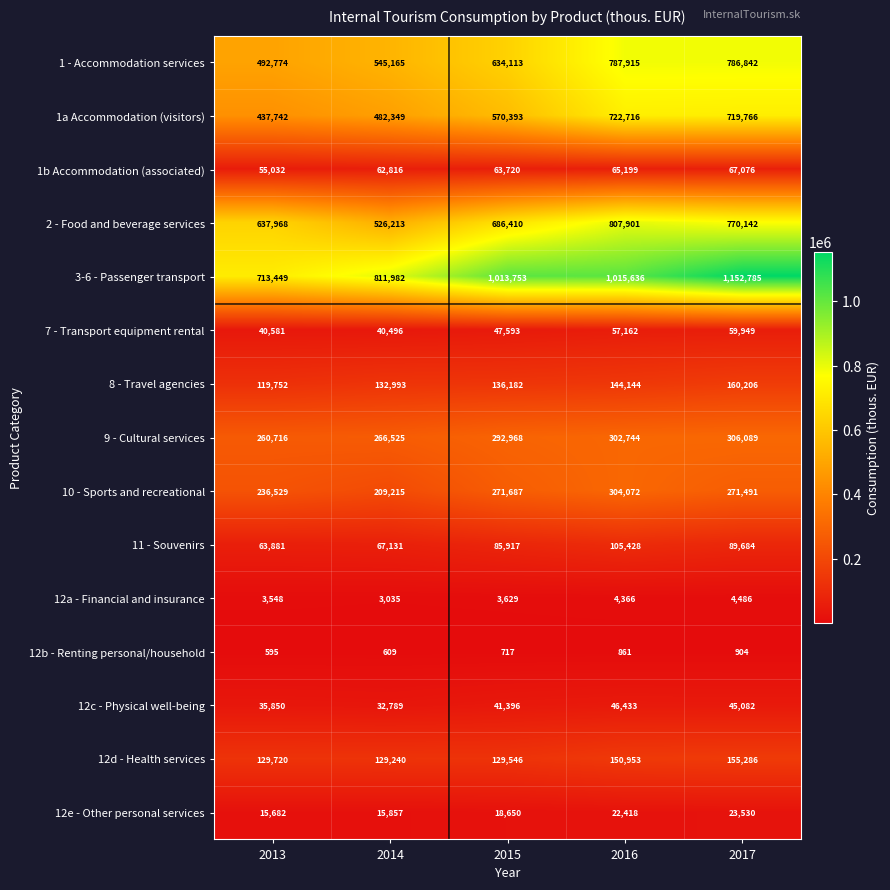

What is the sum of all 3-6 - Passenger transport values?

4707605